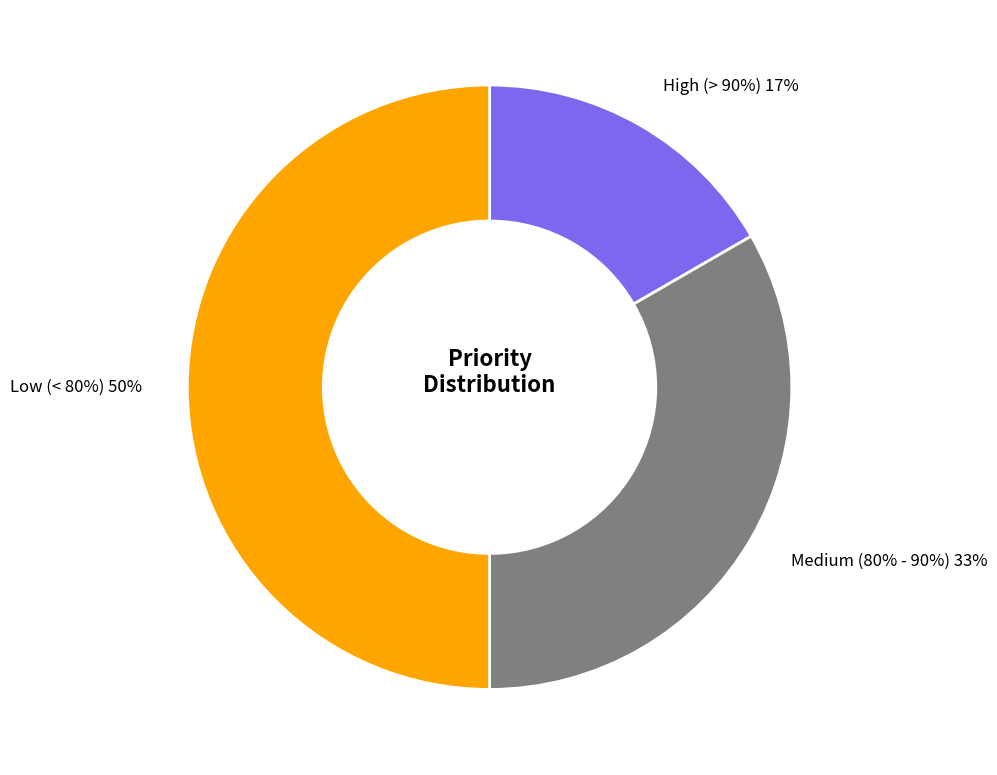

To the nearest percent, what is the difference between the largest and smallest slice percentages?

33%